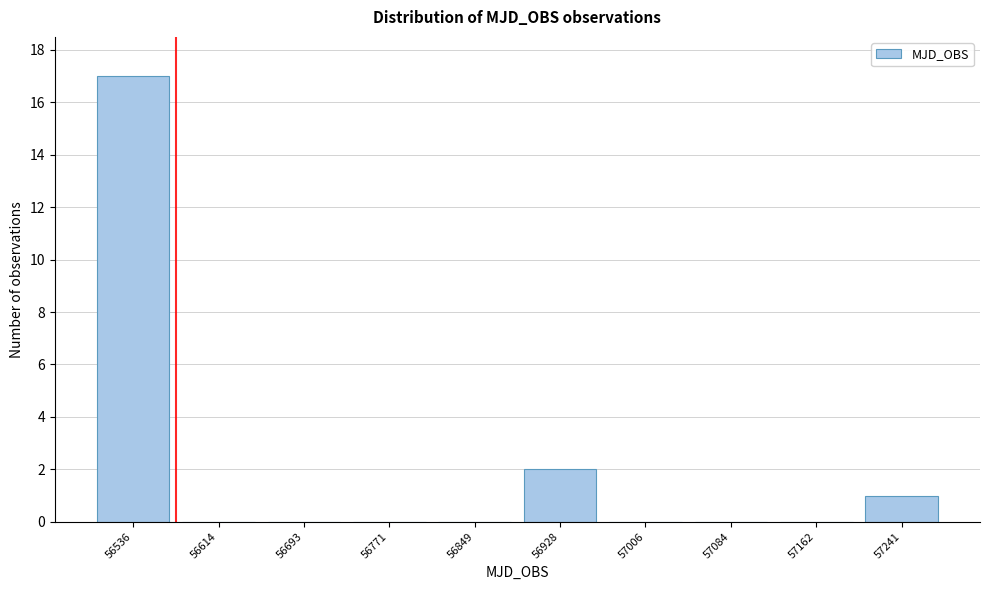

Reading left to right, list all the values displayed in this chart.

56536=17	56614=0	56693=0	56771=0	56849=0	56928=2	57006=0	57084=0	57162=0	57241=1